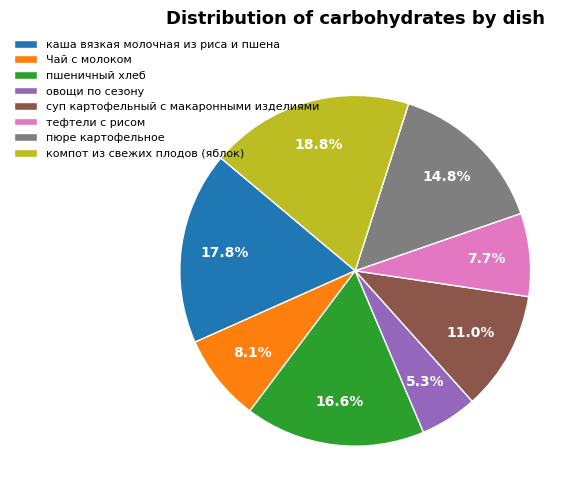

Between пюре картофельное and суп картофельный с макаронными изделиями, which is larger?

пюре картофельное